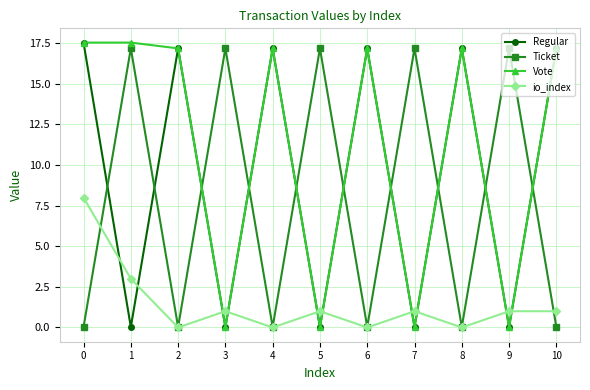

What is the highest value of the Ticket series?

17.2